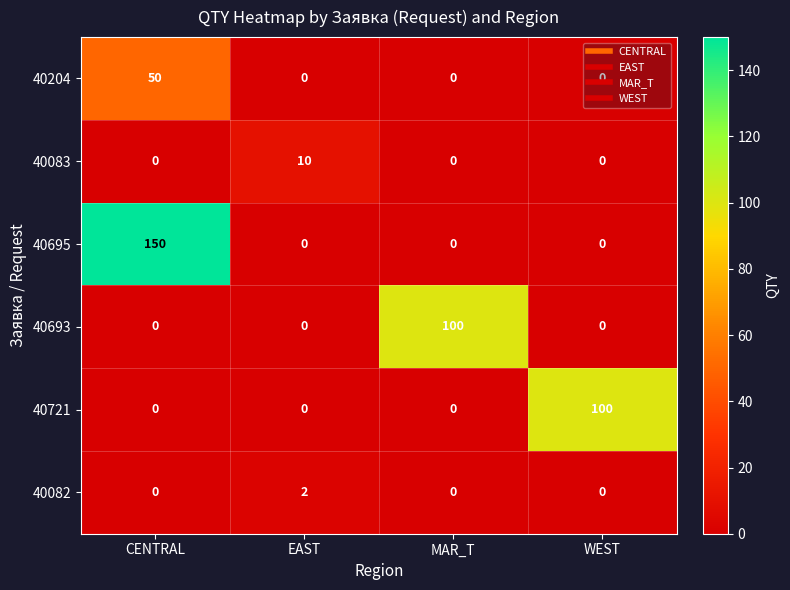

Which series has the widest spread of values?

40695